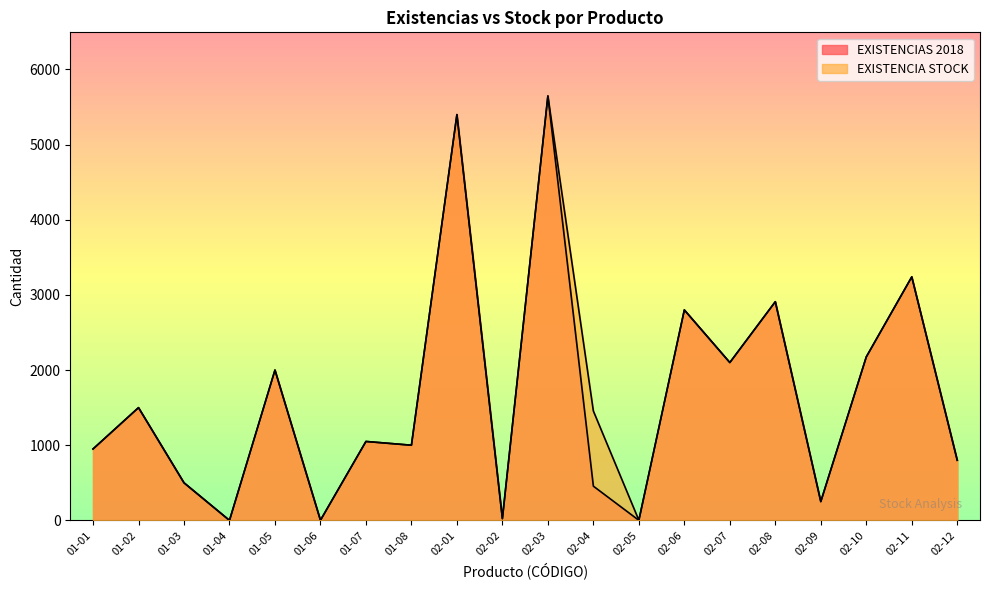

What is the difference between the second highest and minimum values in the EXISTENCIAS 2018 series?

5399.0